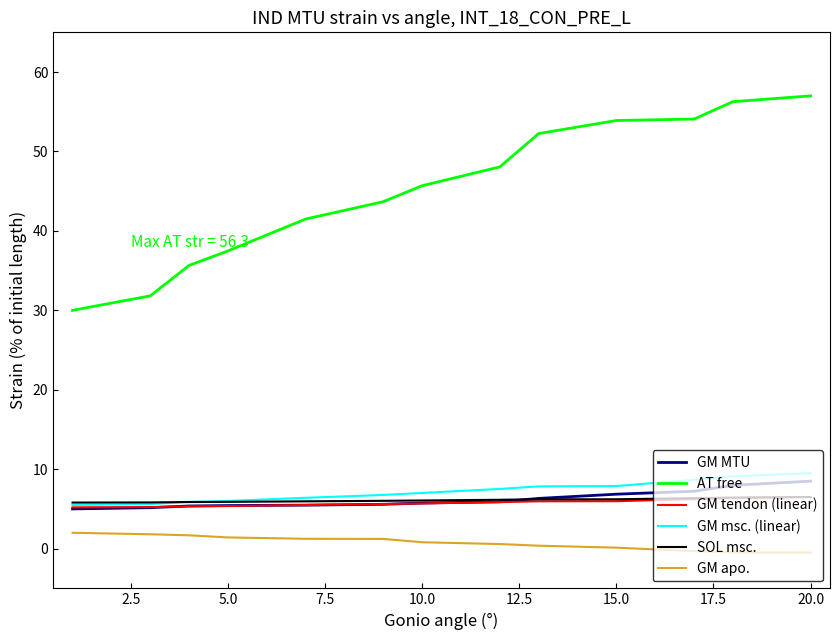

How many categories are shown in the chart?

13